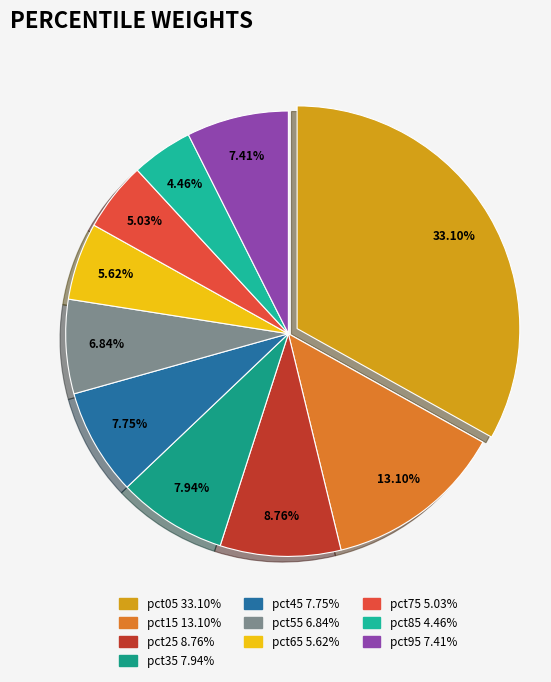

How many segments does this pie chart have?

10